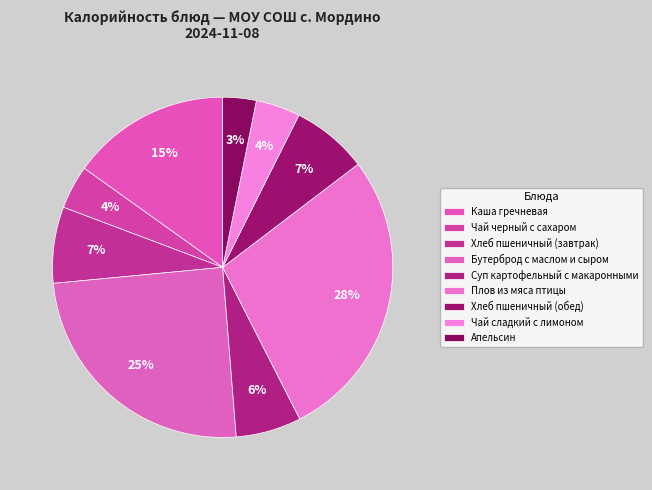

True or false: Плов из мяса птицы accounts for 28% of the total.

True